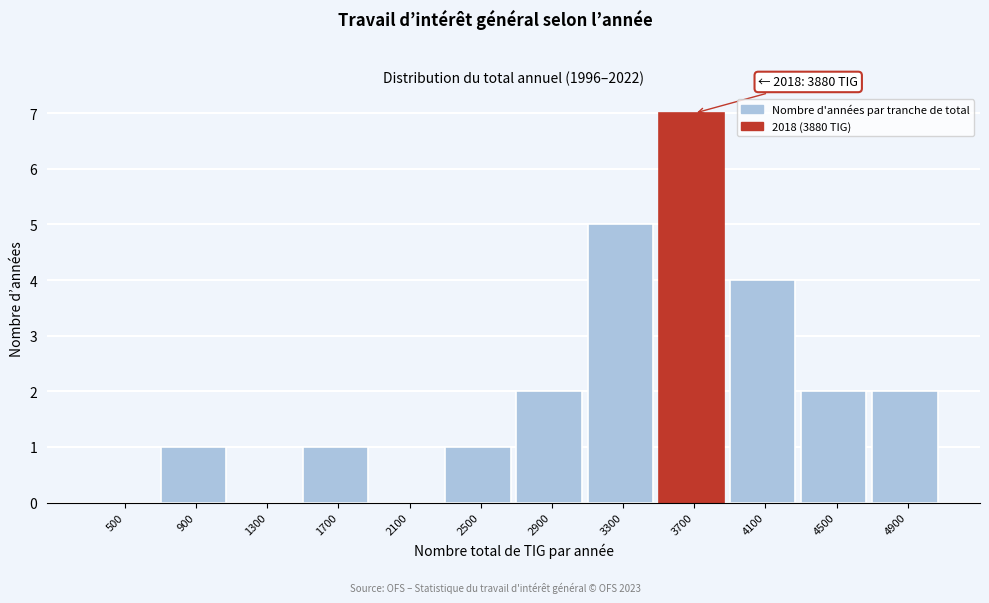

Reading left to right, transcribe all the data shown in this chart.

500=0	900=1	1300=0	1700=1	2100=0	2500=1	2900=2	3300=5	3700=7	4100=4	4500=2	4900=2